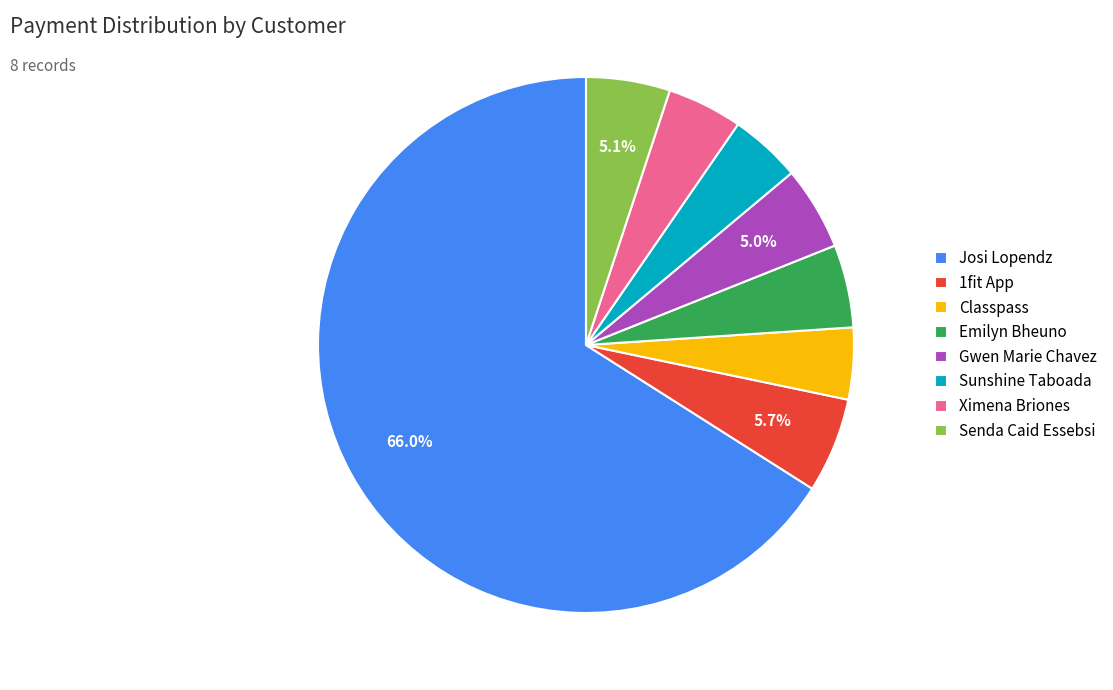

Which has a higher value, Josi Lopendz or Gwen Marie Chavez?

Josi Lopendz